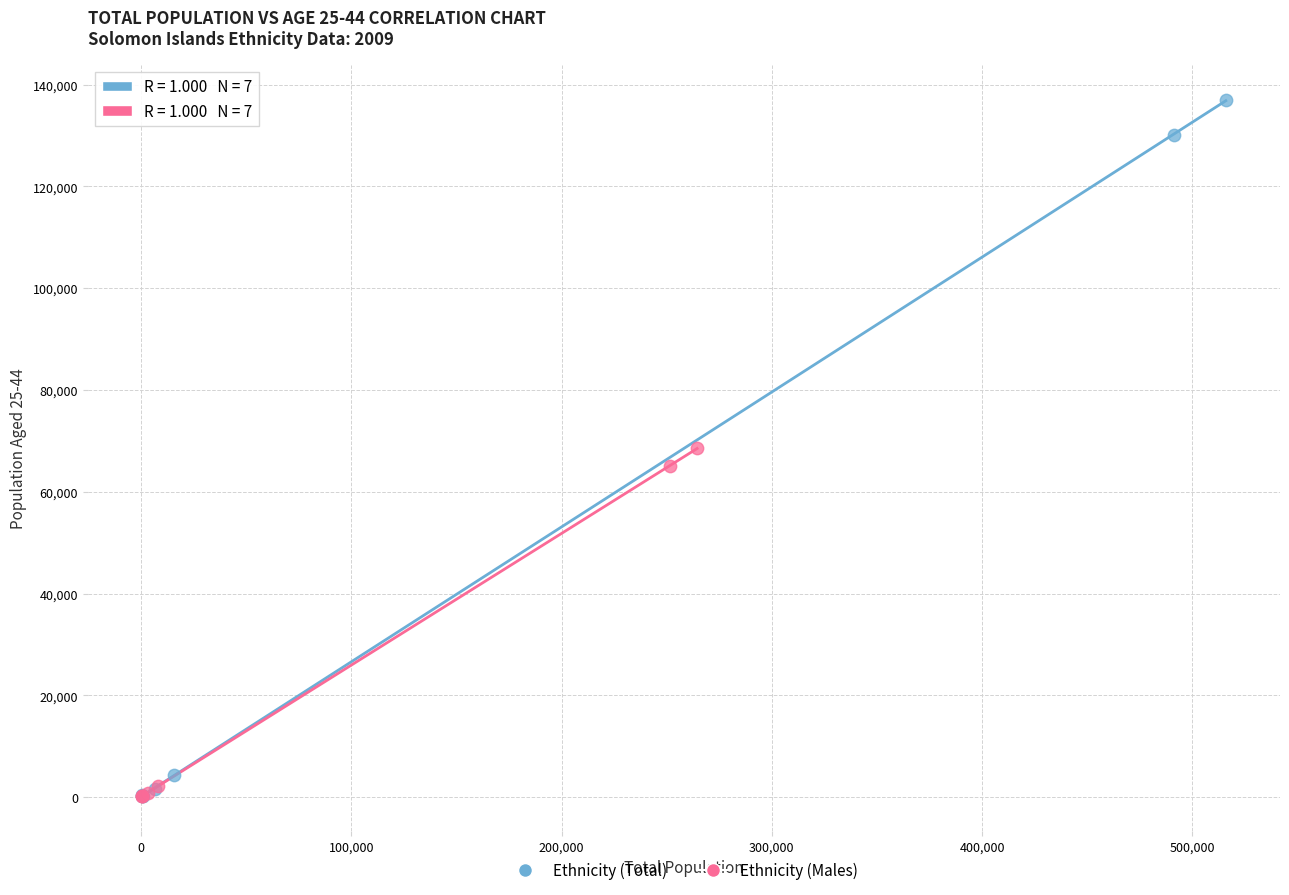

Which series reaches the maximum Y coordinate?

Ethnicity (Total)